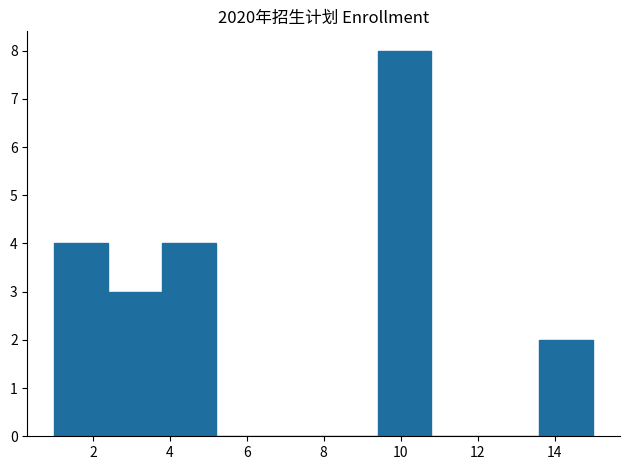

How tall is the bar that spans 9.4 to 10.8 on the x-axis? The values are not printed on the chart, so give them approximately, as read against the axis.

8